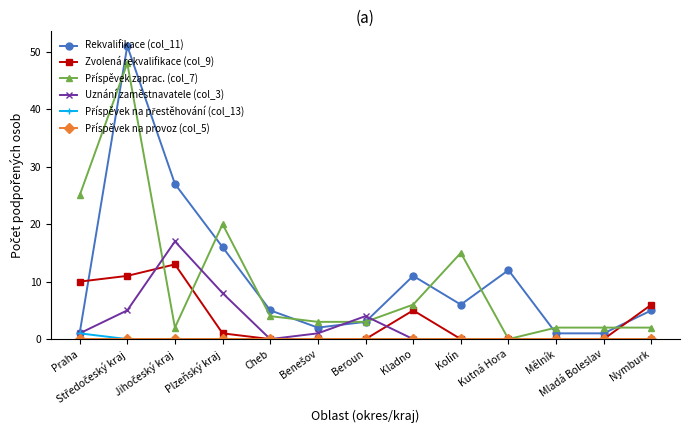

What position from the left is Kolín?

9